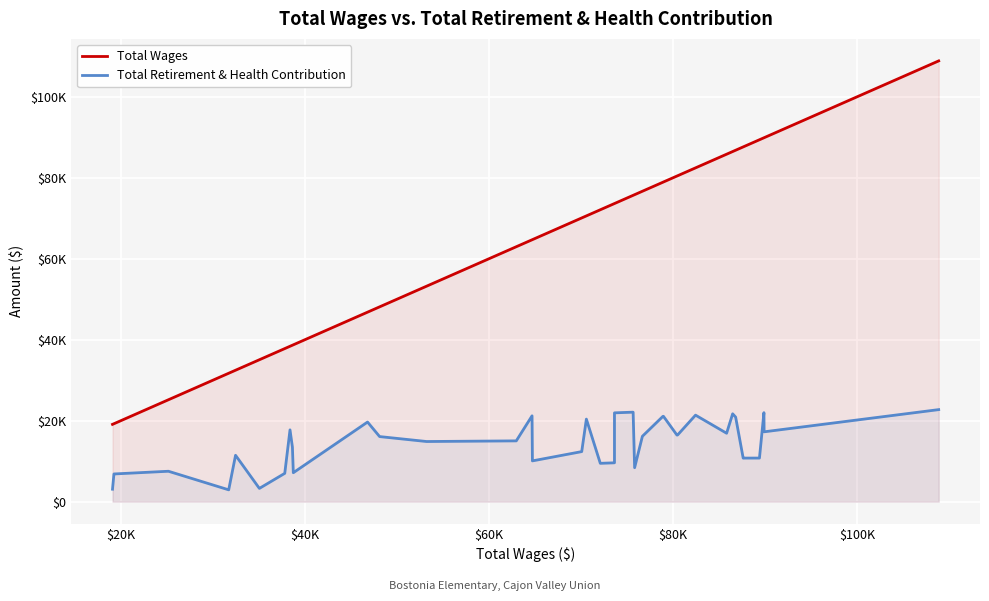

Does the chart display data point markers on the line(s)?

No